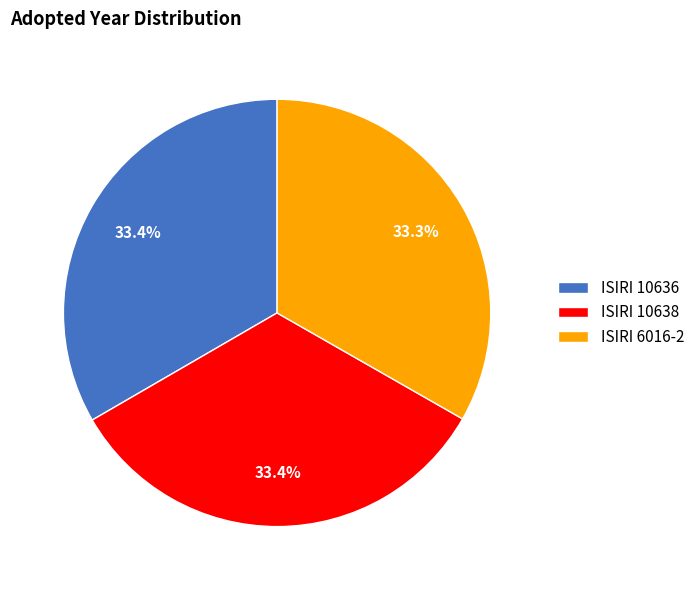

True or false: ISIRI 10638 accounts for 22% of the total.

False